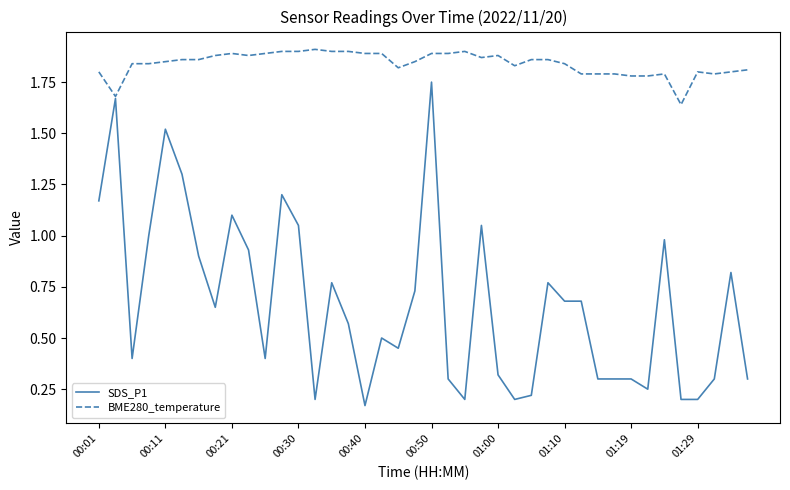

Which series has the widest spread of values?

SDS_P1